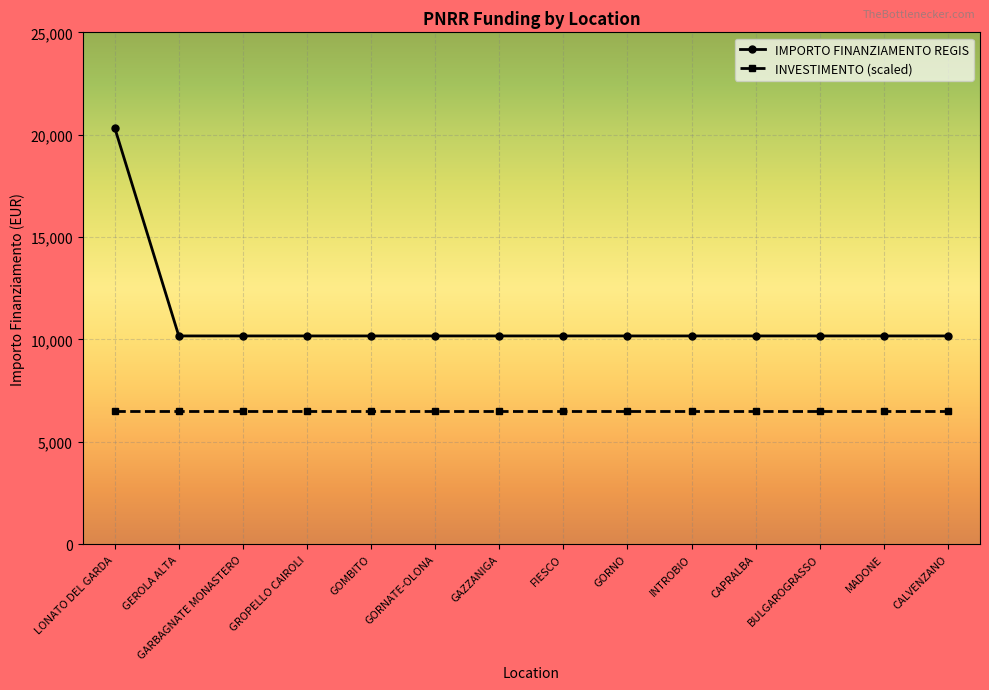

Between LONATO DEL GARDA and GOMBITO, which series saw the biggest shift?

IMPORTO FINANZIAMENTO REGIS